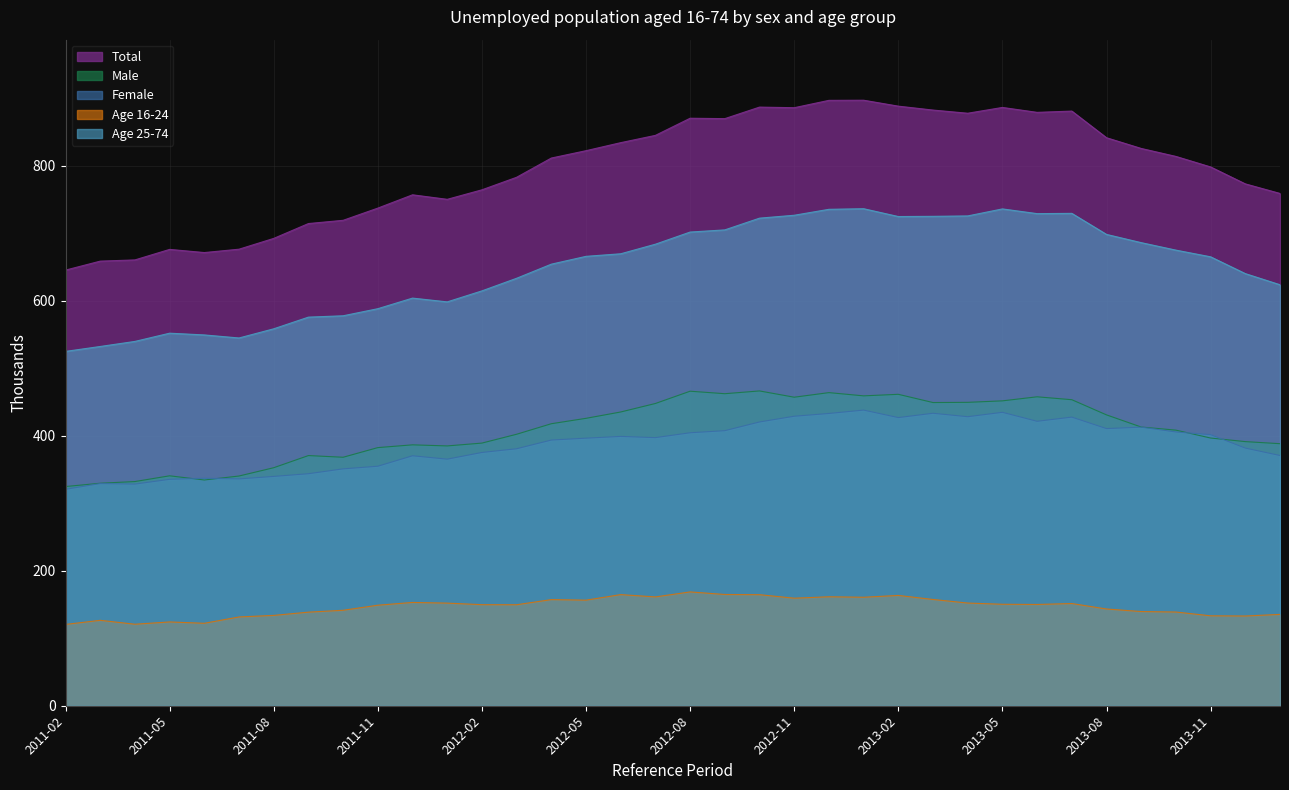

The Male series shows 556.4 at 2014-01. True or false?

False